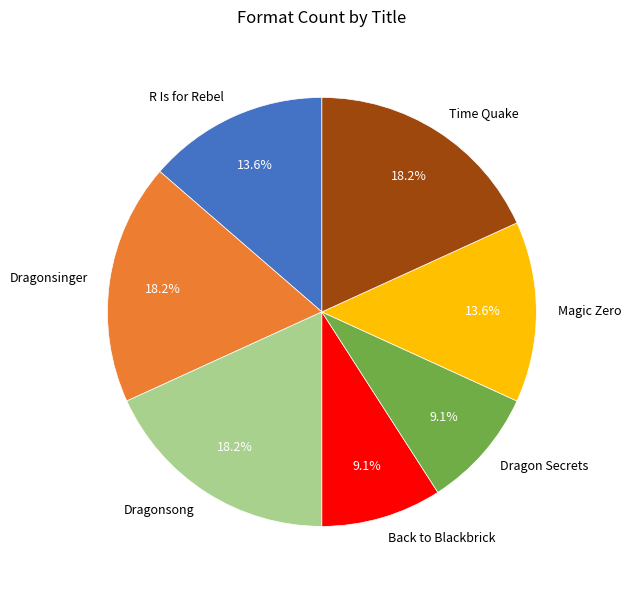

Is the sum of Time Quake and Back to Blackbrick greater than half?

No